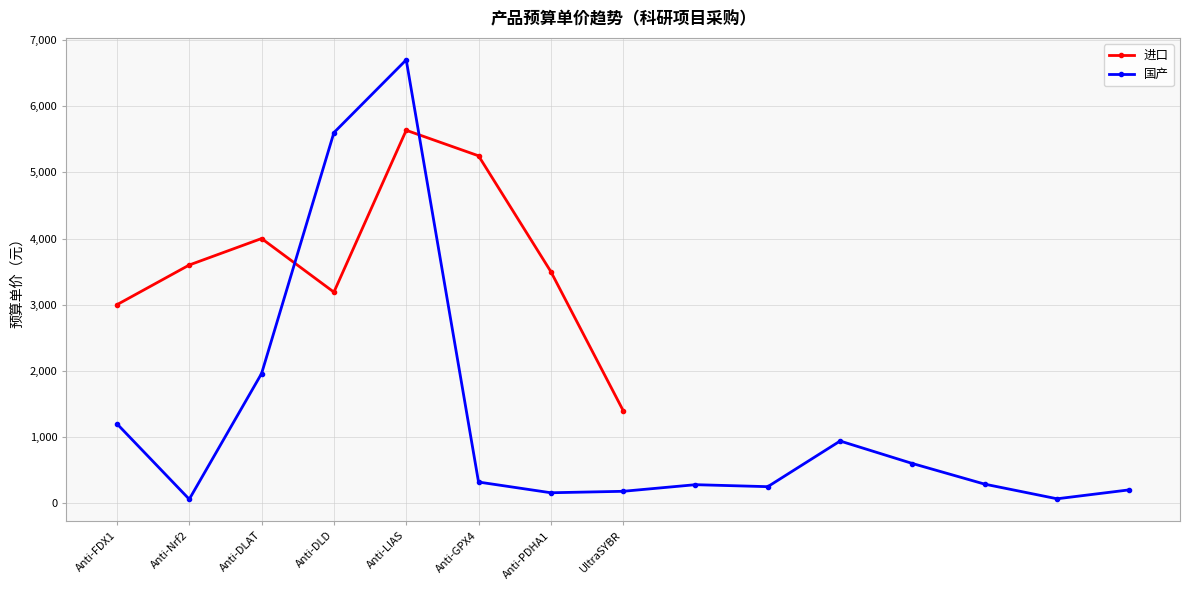

Where is the first local minimum?

Anti-DLD